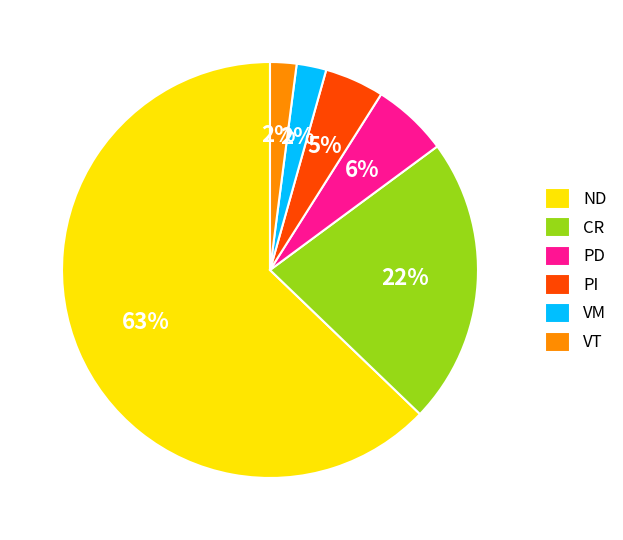

Which slice represents more than half of the pie?

ND